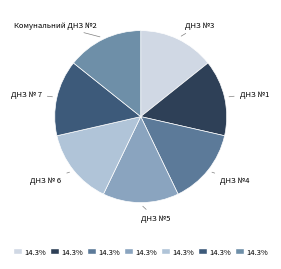

How many slices are in this pie chart?

7